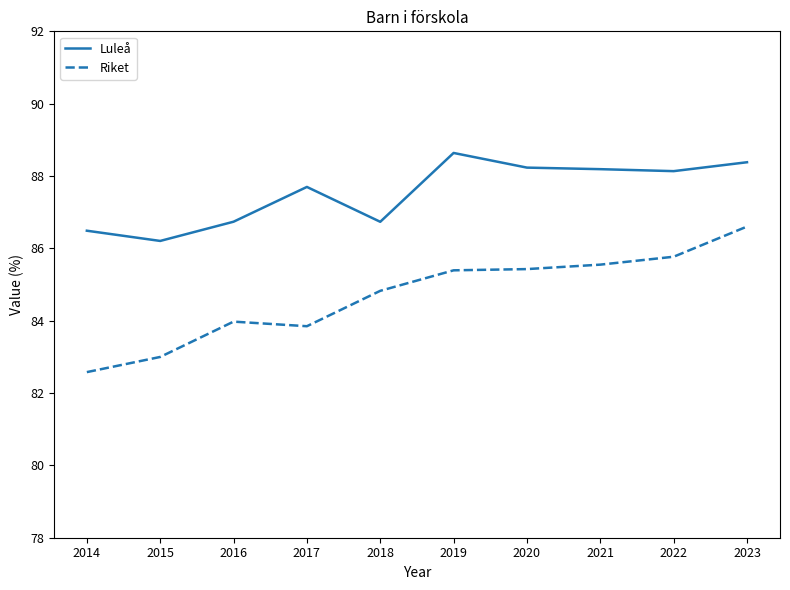

Does the chart display data point markers on the line(s)?

No